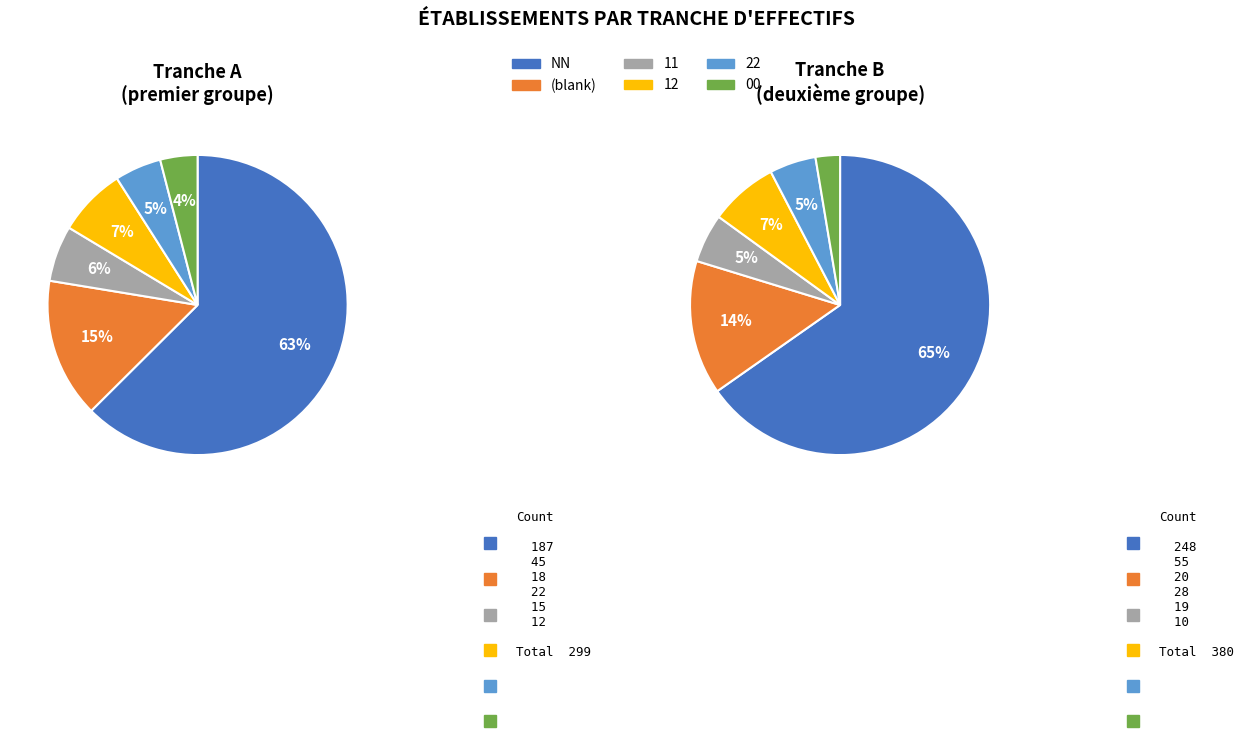

To the nearest percent, what portion does 22 represent?

5%